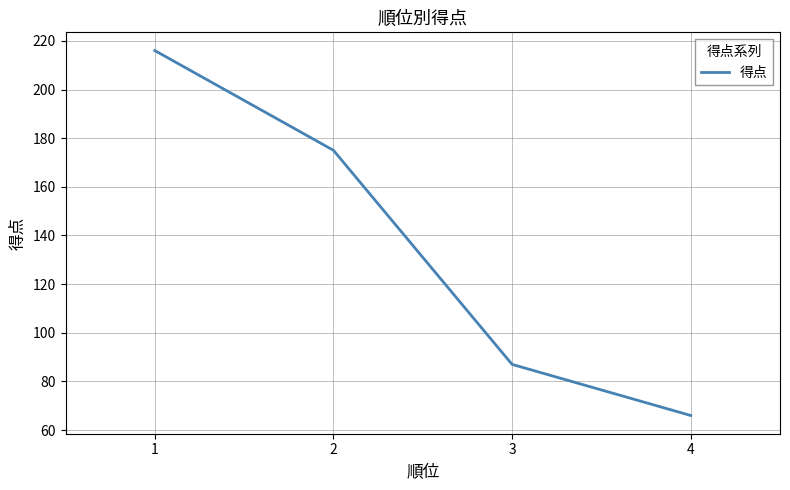

What is the difference between the maximum and minimum values?

150